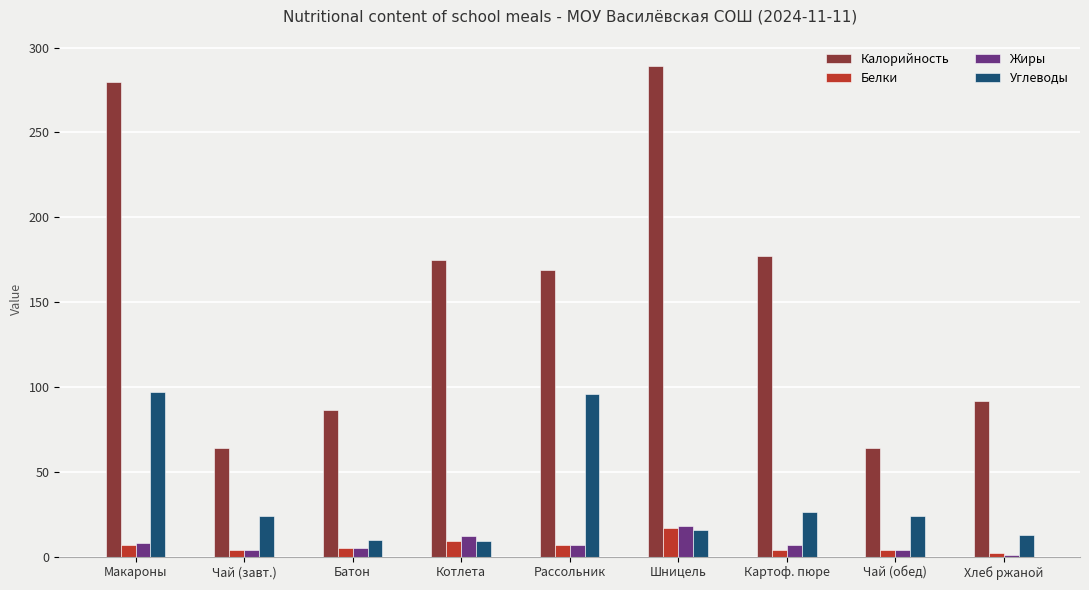

What is the lowest value of the Жиры series?

1.2